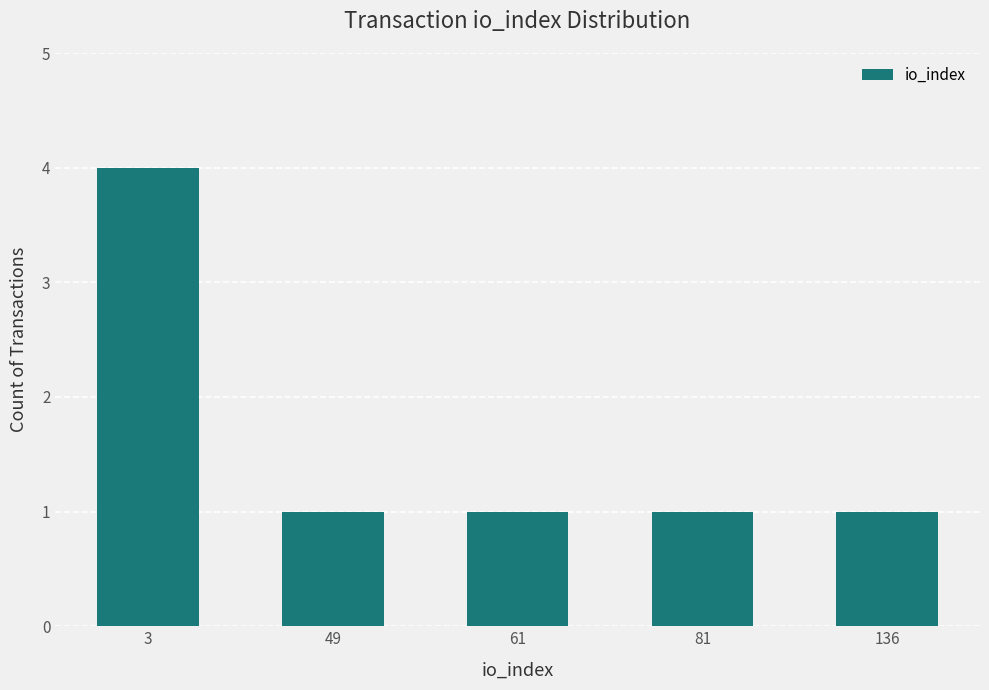

What is the maximum value shown in the chart?

4